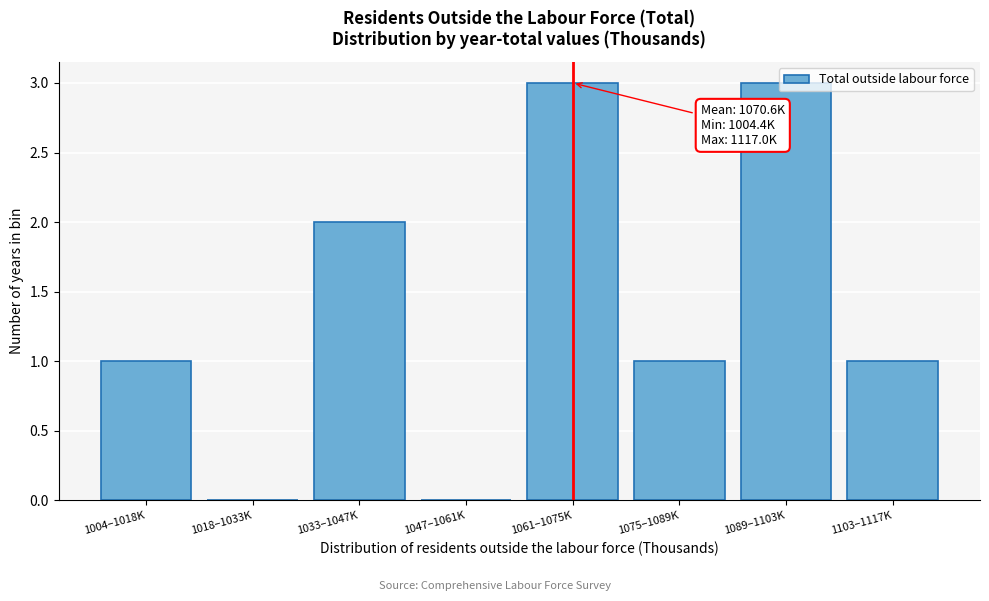

What is the greatest value displayed?

3